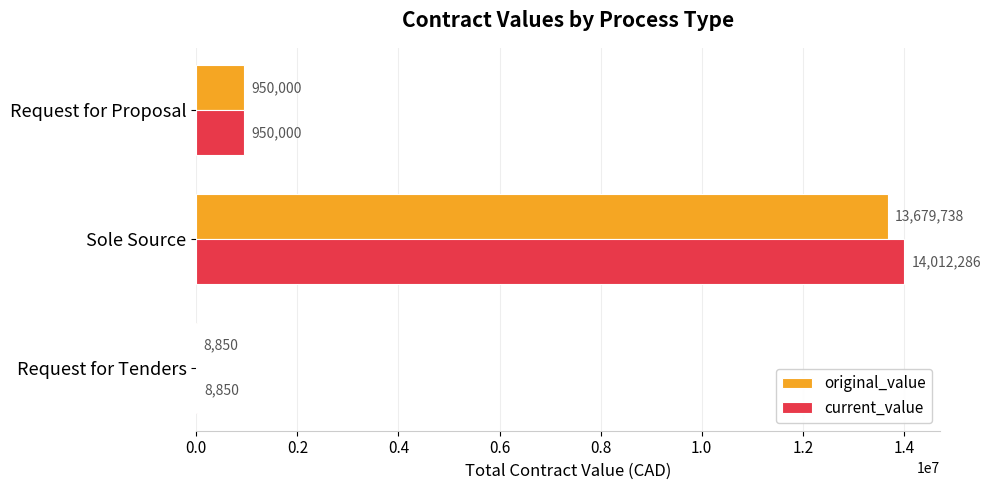

The value of current_value at Request for Proposal is 950000.0. True or false?

True